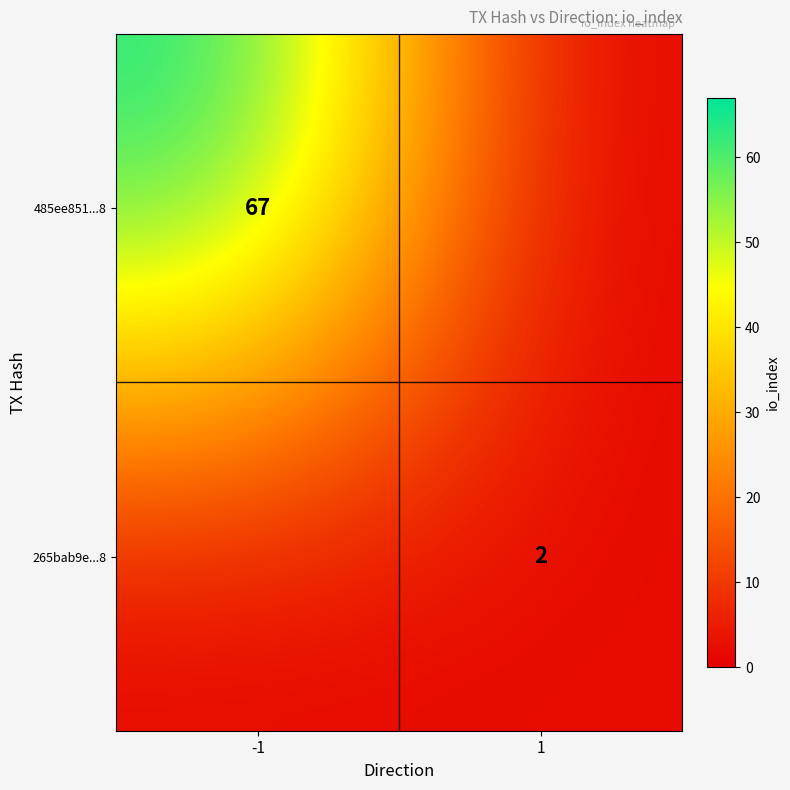

The 265bab9e...8 series shows 2 at 1. True or false?

True